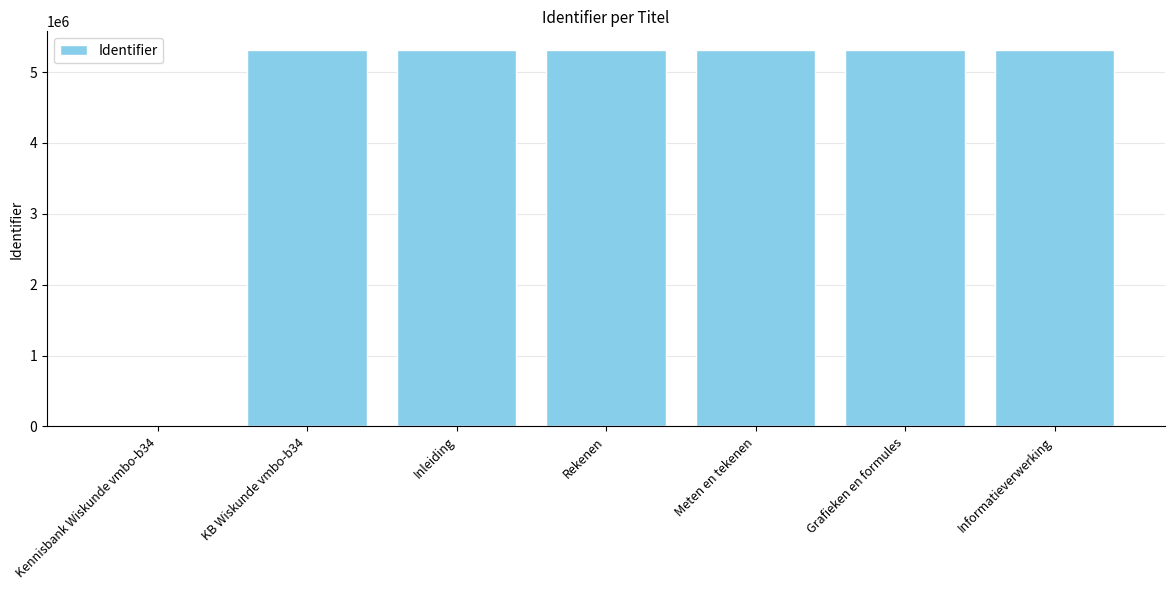

At which label is the value closest to 2654310?

KB Wiskunde vmbo-b34